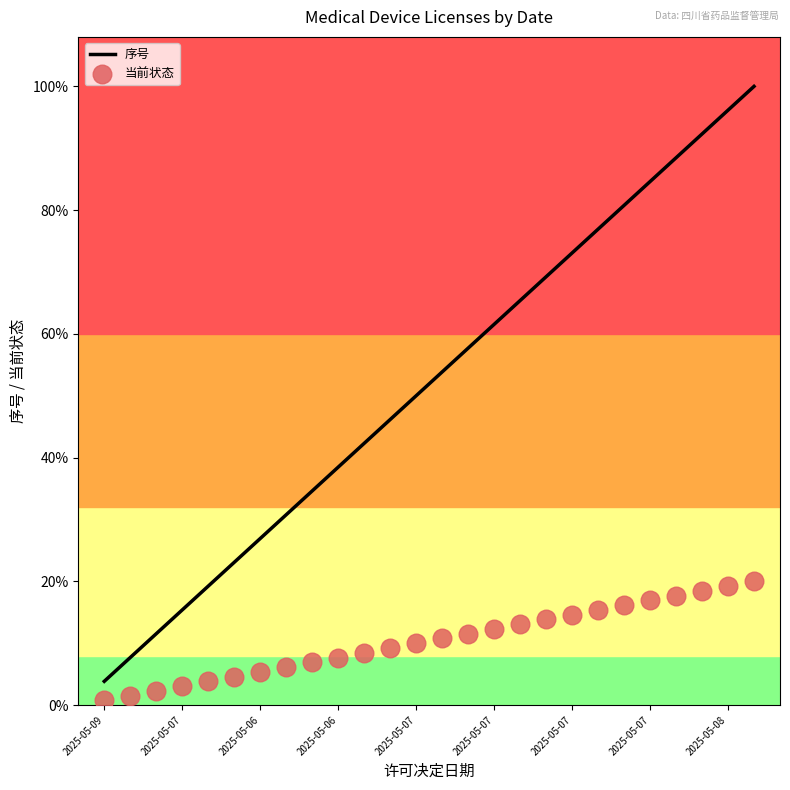

Which series reaches the minimum Y coordinate?

当前状态